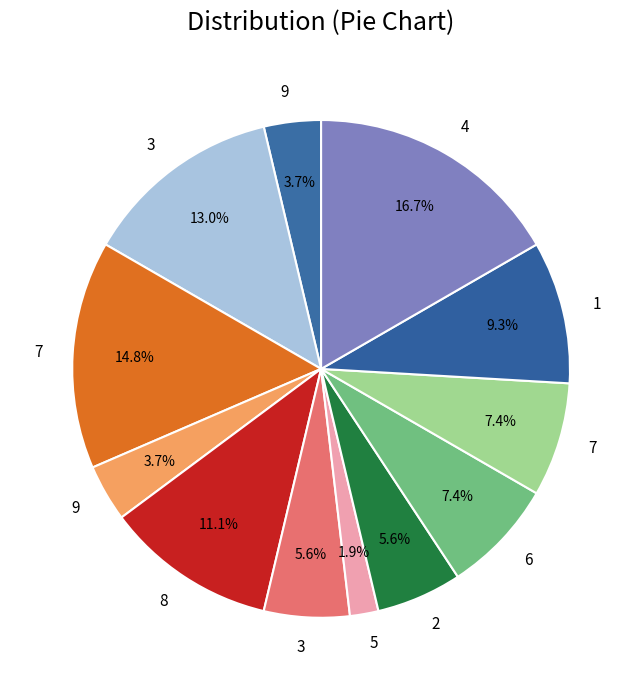

Count the number of slices in the pie.

12